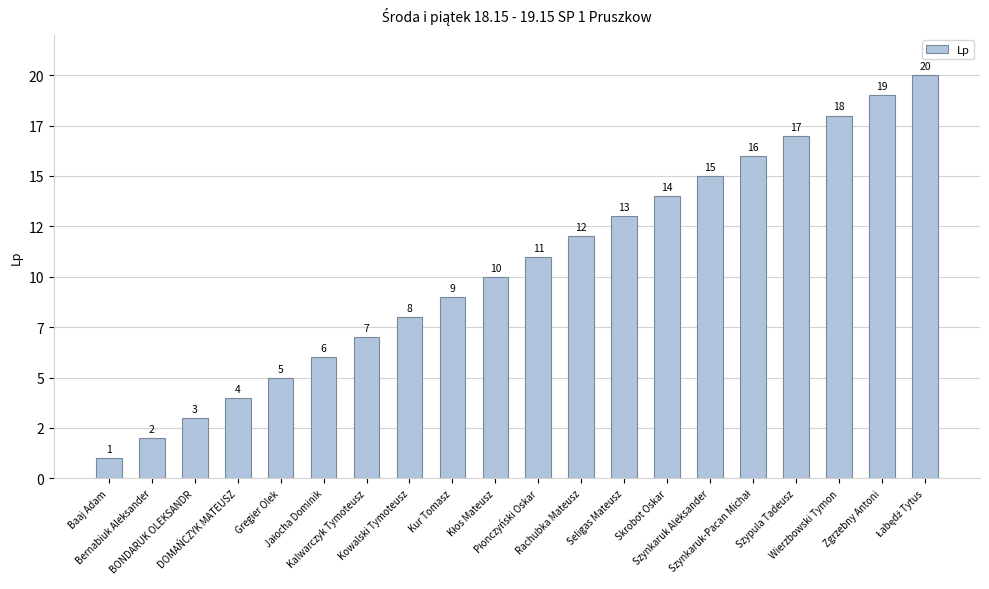

What is the sum of the values at Skrobot Oskar and Szynkaruk Aleksander?

29